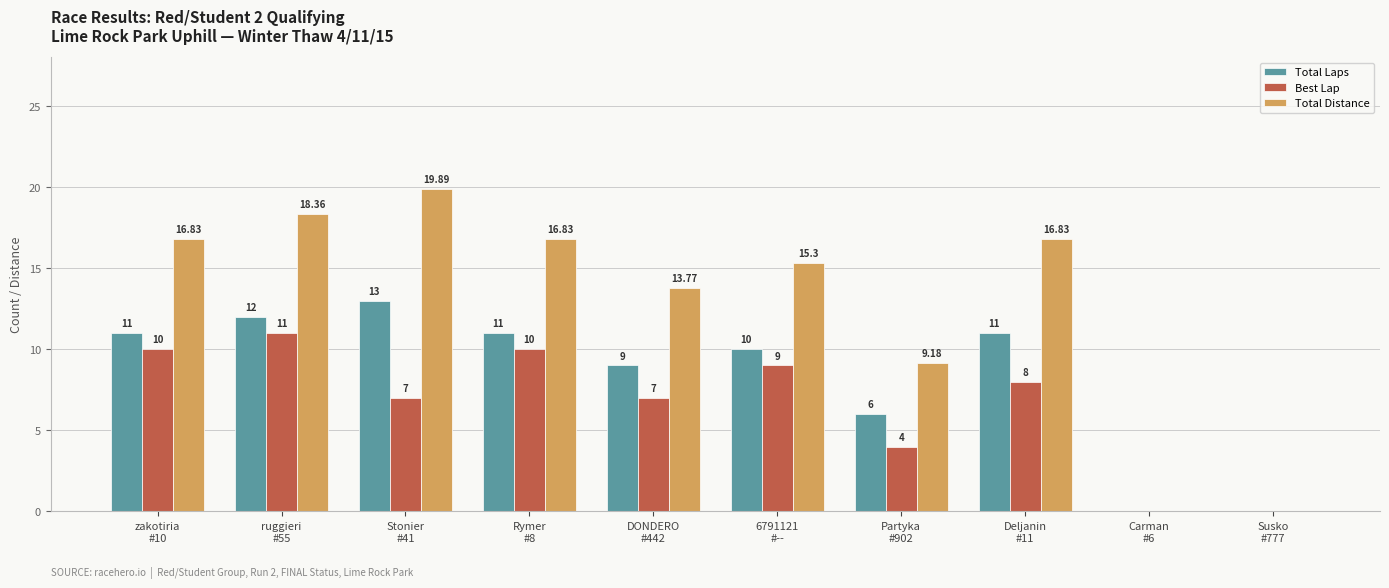

How many groups of bars are there?

10